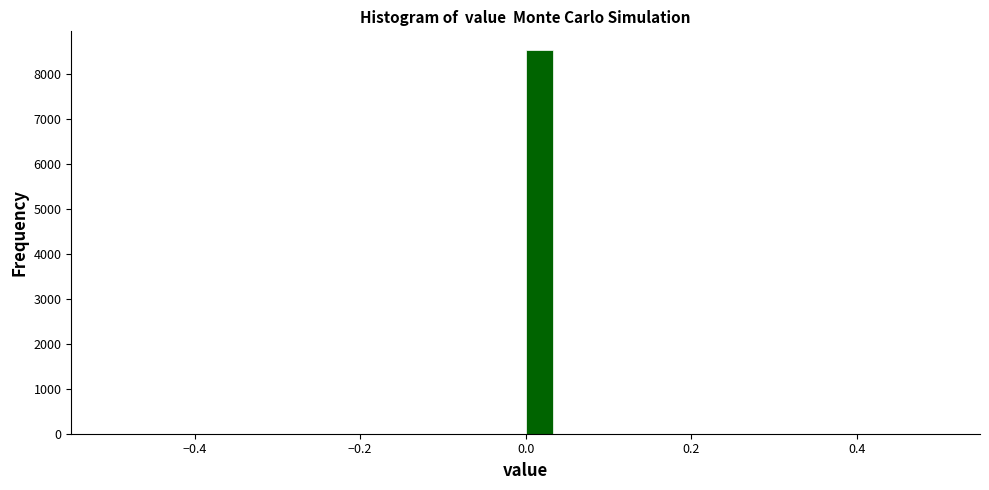

Around what value on the x-axis is the tallest bar? Give the approximate position of its centre, as read against the axis.

0.02